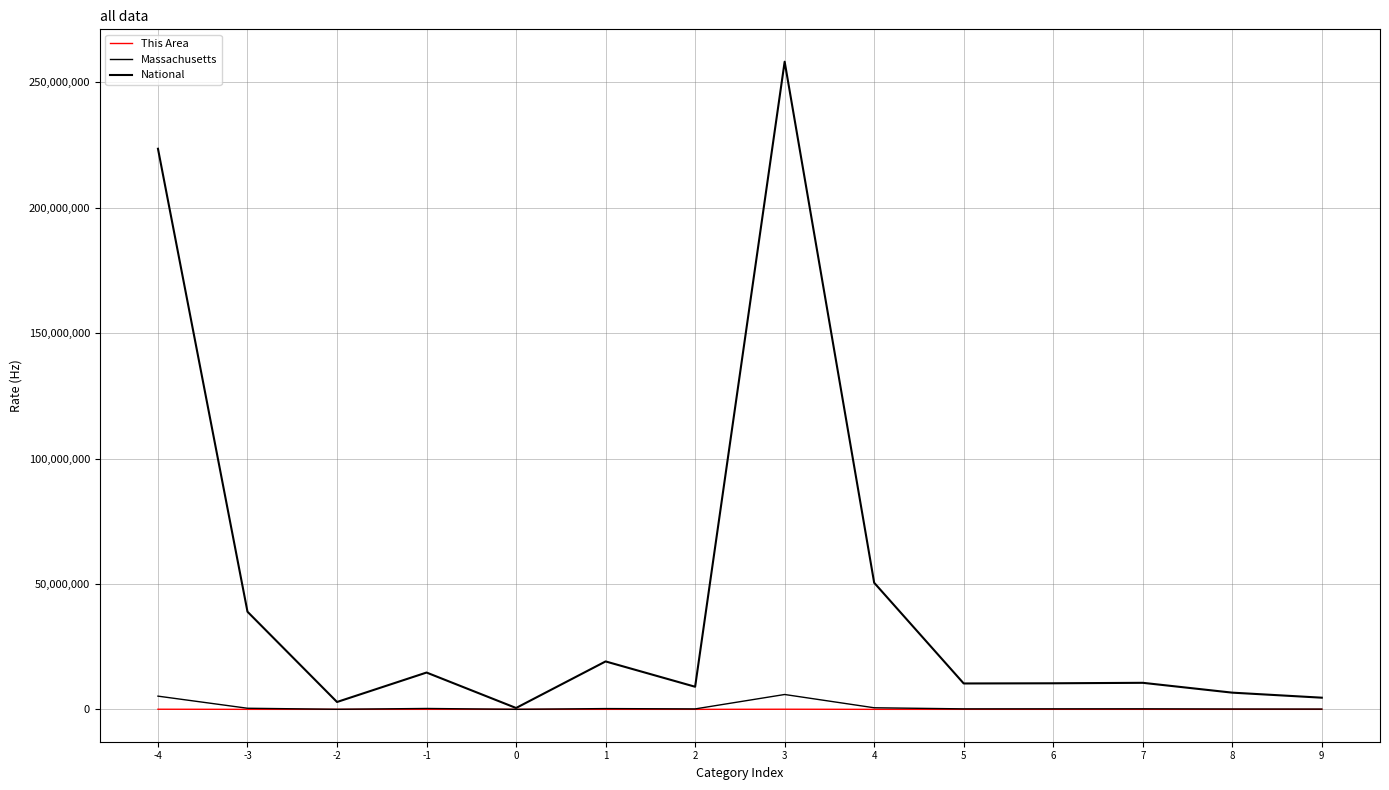

How many lines are shown in the chart?

3